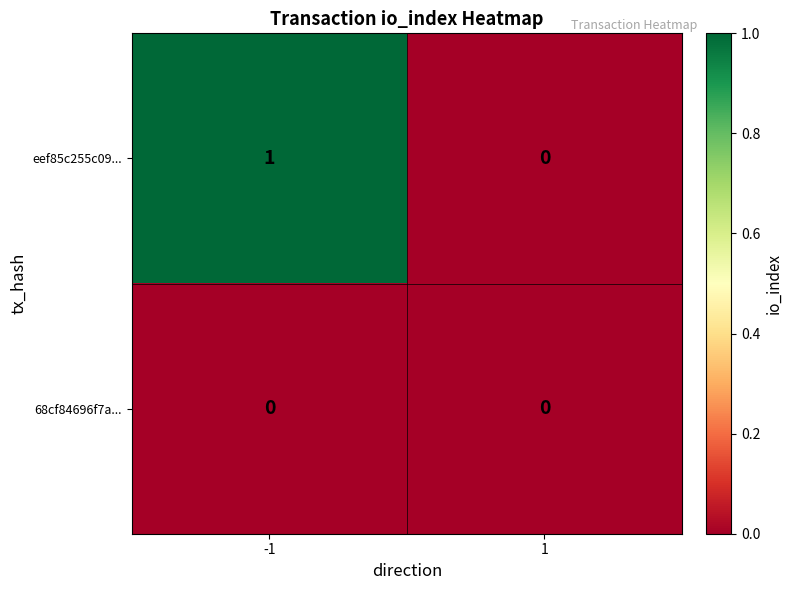

Which series has the largest range (max minus min)?

eef85c255c09...